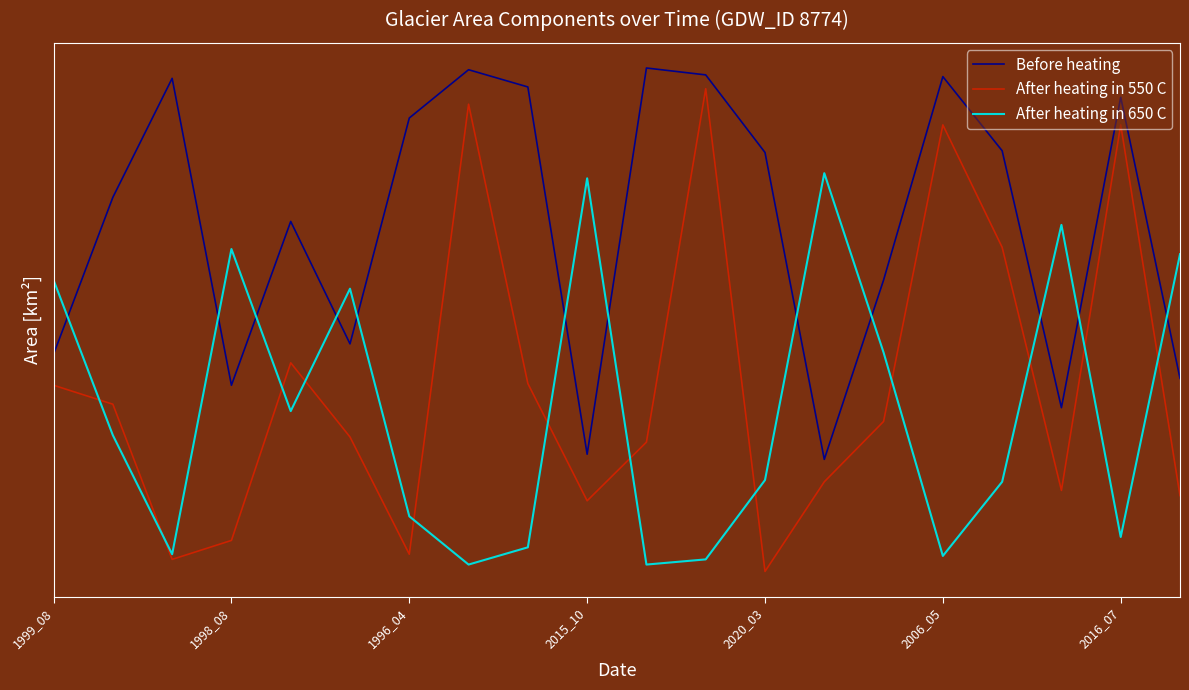

True or false: After heating in 650 C and After heating in 550 C intersect in this chart.

True